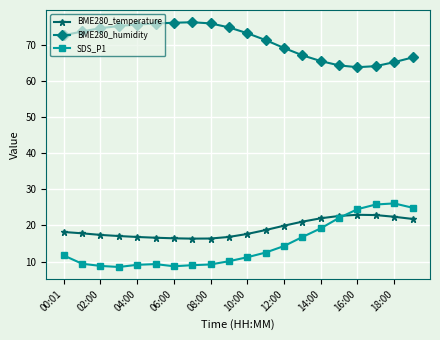

Which series has the largest total across all categories?

BME280_humidity